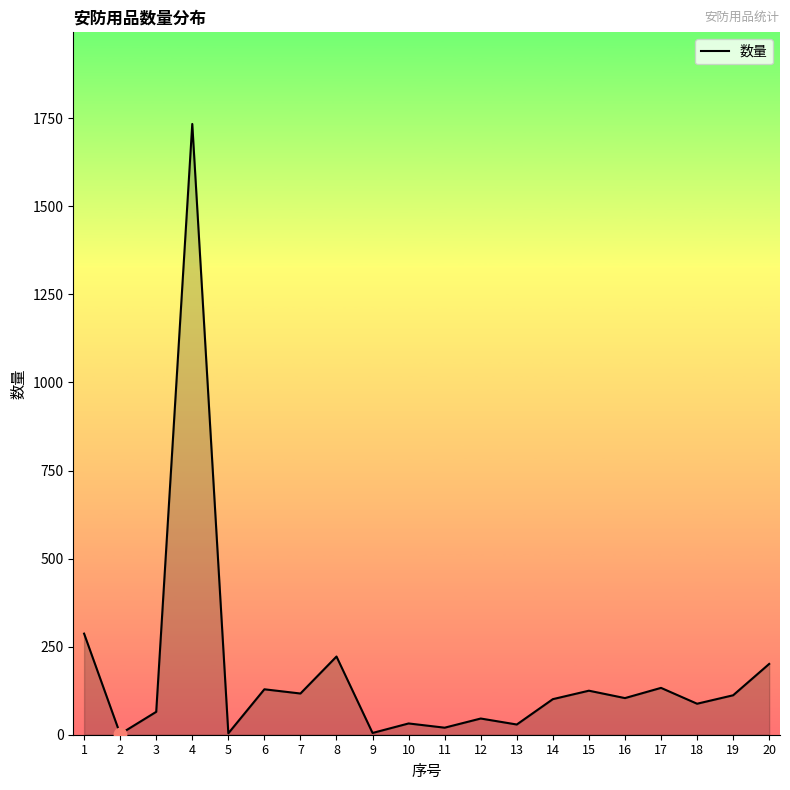

What is the change in value from 2 to 17?

+131